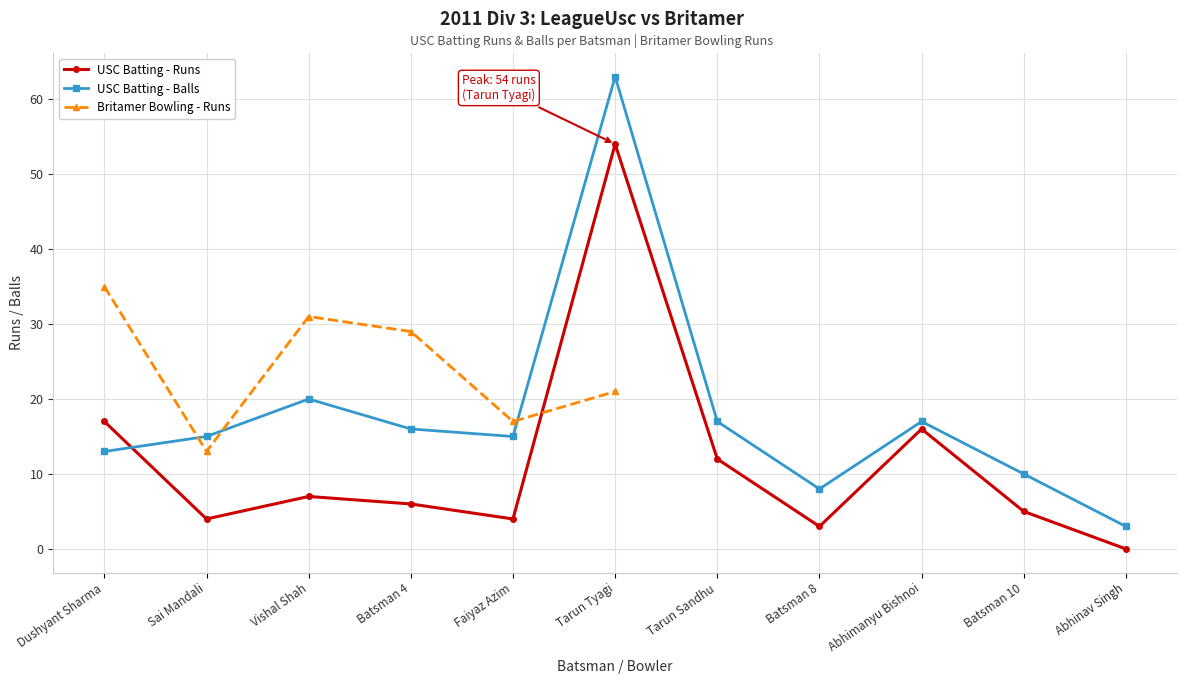

How many data points in USC Batting - Runs are less than 6?

5